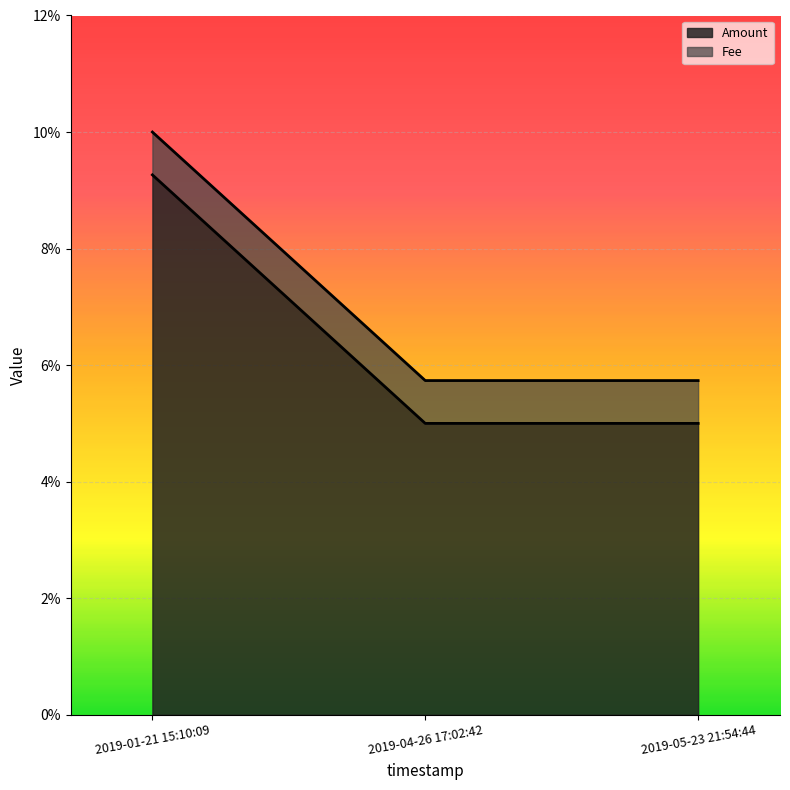

Count the values in the range 0 to 1.

3